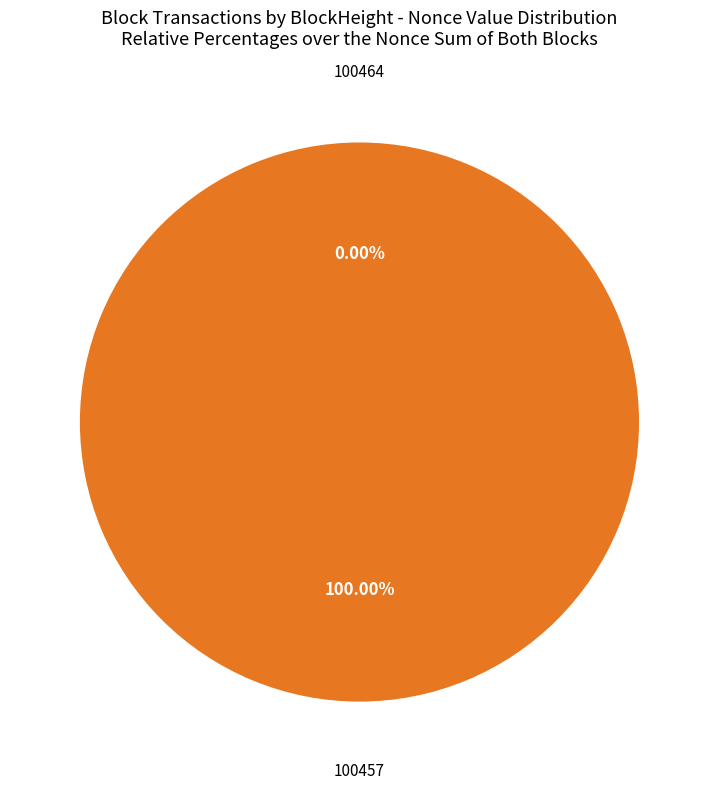

Combined, what portion of the pie is 100457 and 100464?

100.0%